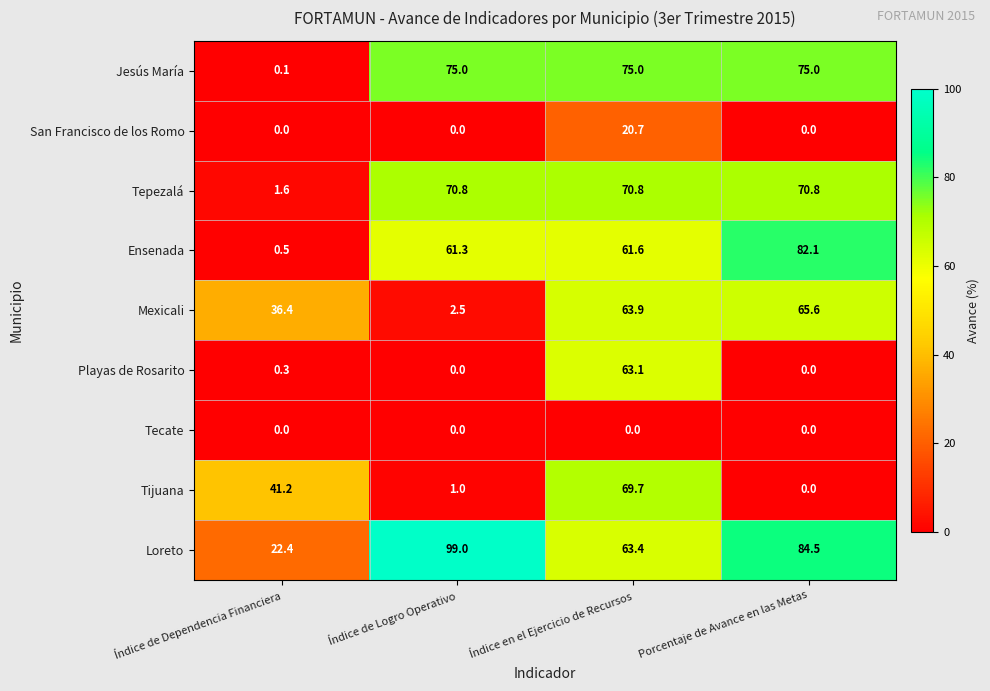

Which series has the largest range (max minus min)?

Ensenada